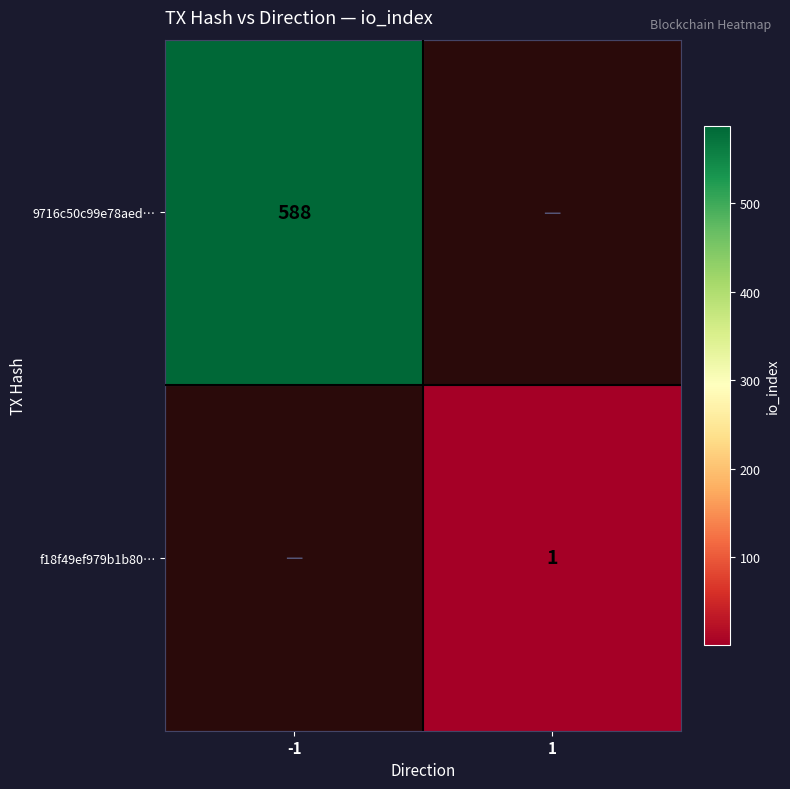

Is it true that 9716c50c99e78aed… equals 588 at -1?

True